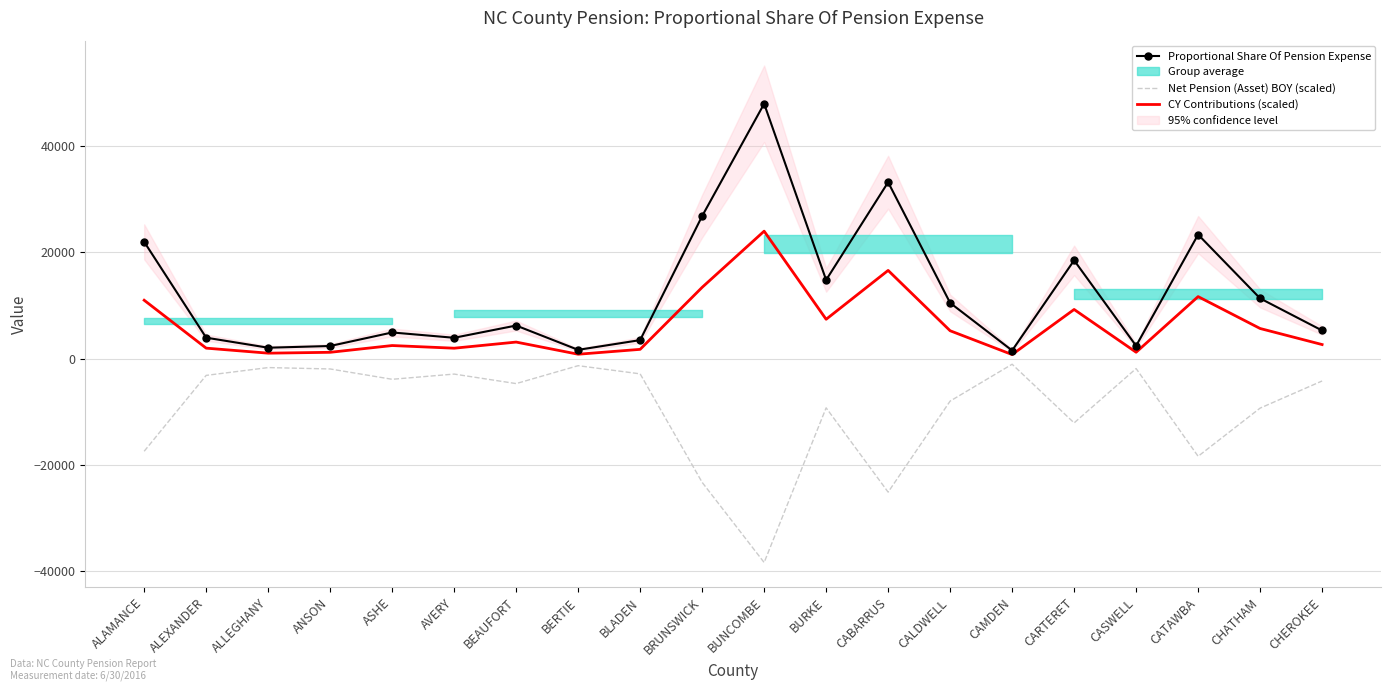

In Net Pension (Asset) BOY (scaled), how many points are lower than both neighbors (excluding endpoints)?

6